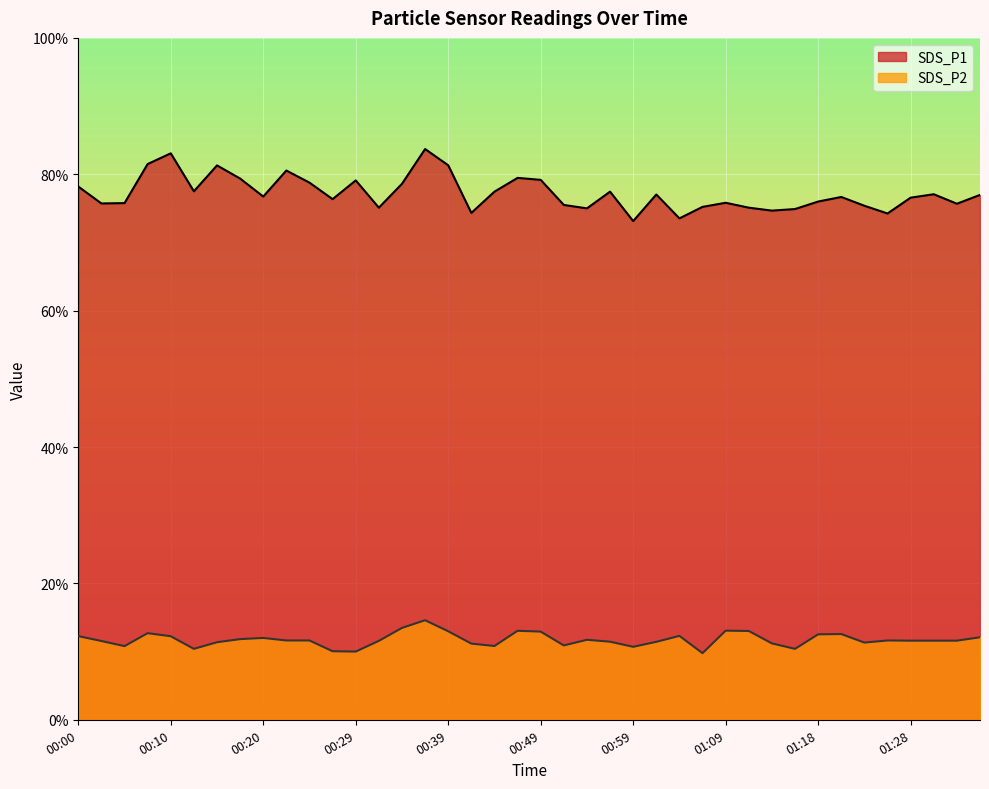

Where is SDS_P2 nearest to the value 12?

00:20